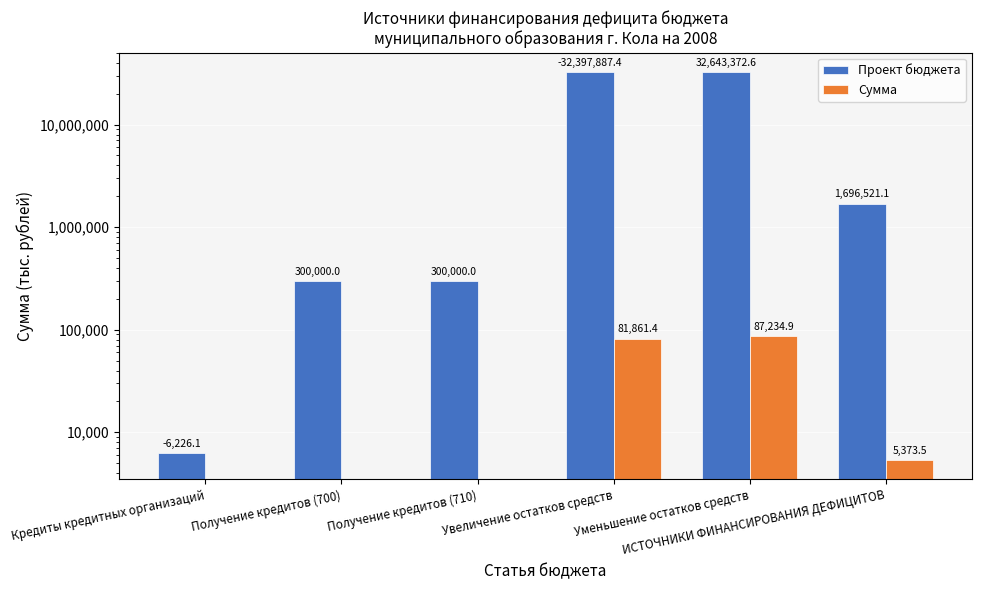

Reading left to right, transcribe all the data shown in this chart.

Проект бюджета: Кредиты кредитных организаций=6226.1	Получение кредитов (700)=300000.0	Получение кредитов (710)=300000.0	Увеличение остатков средств=32397887.4	Уменьшение остатков средств=32643372.6	ИСТОЧНИКИ ФИНАНСИРОВАНИЯ ДЕФИЦИТОВ=1696521.1
Сумма: Кредиты кредитных организаций=0.0	Получение кредитов (700)=0.0	Получение кредитов (710)=0.0	Увеличение остатков средств=81861.4	Уменьшение остатков средств=87234.9	ИСТОЧНИКИ ФИНАНСИРОВАНИЯ ДЕФИЦИТОВ=5373.5